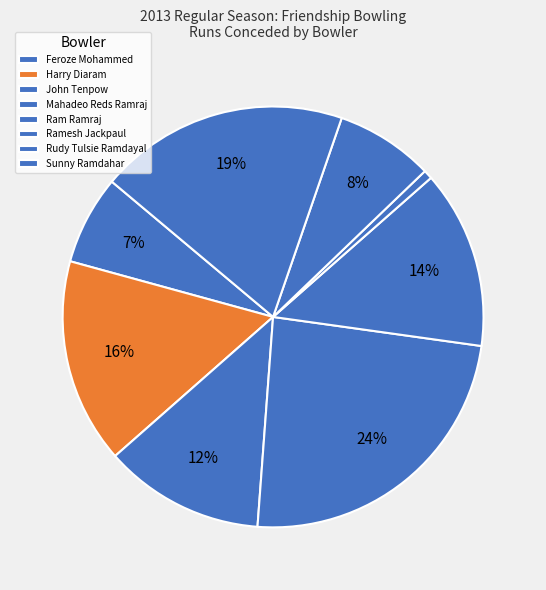

To the nearest percent, what is the difference between the largest and smallest slice percentages?

23%